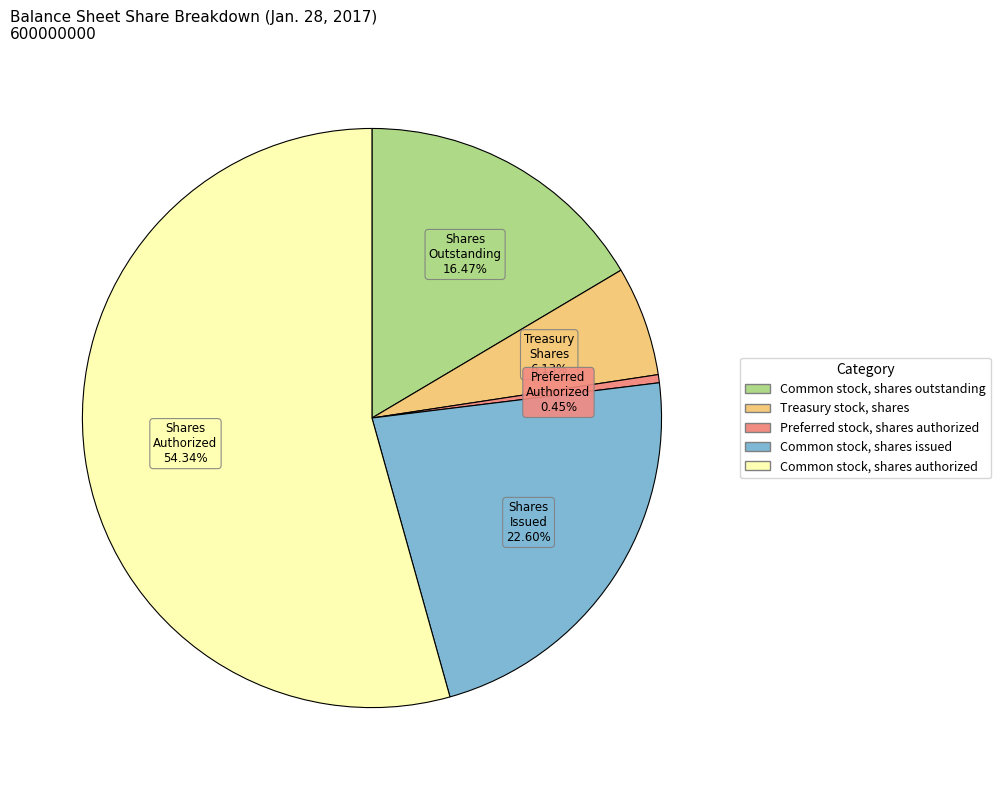

Between Common stock, shares issued and Common stock, shares authorized, which is larger?

Common stock, shares authorized